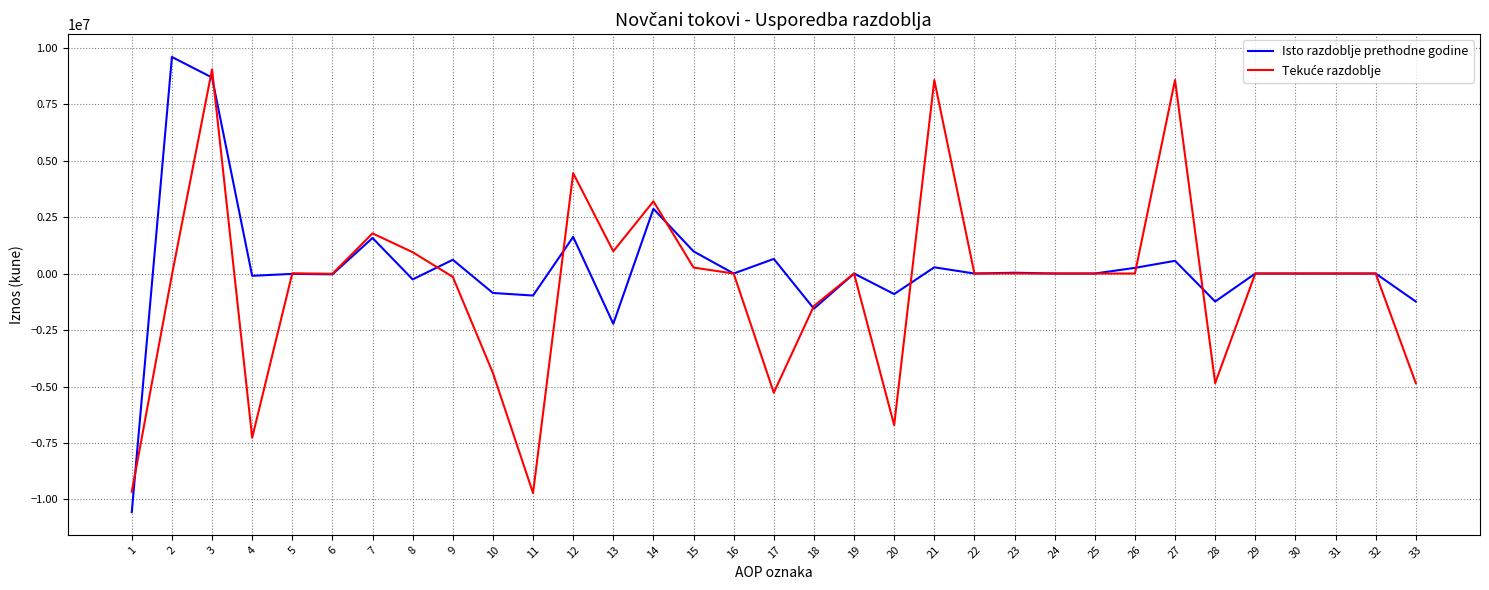

What is the minimum value shown in the chart?

-10556904